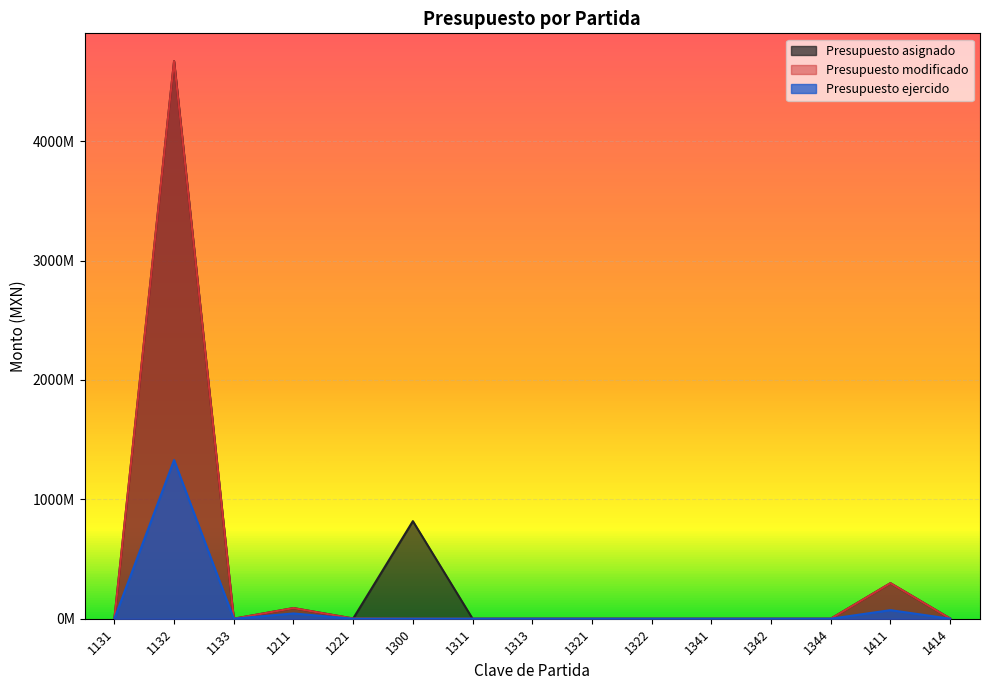

True or false: Presupuesto asignado and Presupuesto modificado intersect in this chart.

False